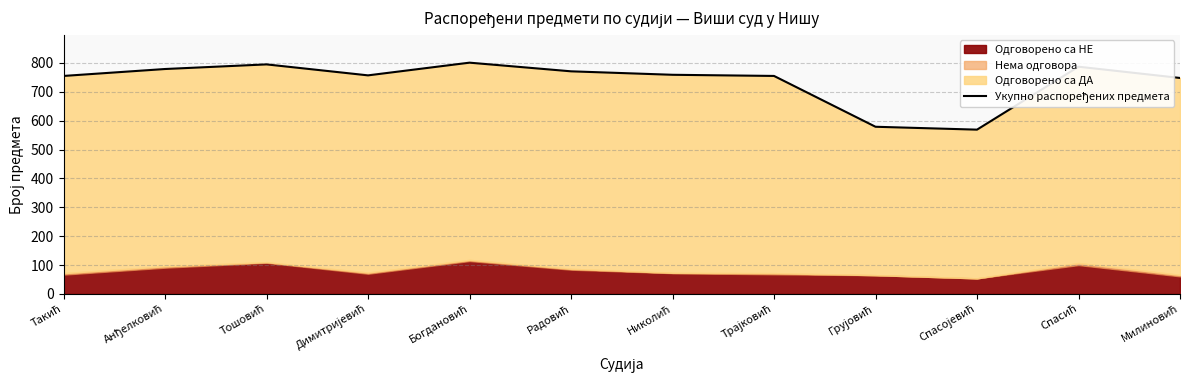

True or false: the data has more than 2 interior local peaks.

True